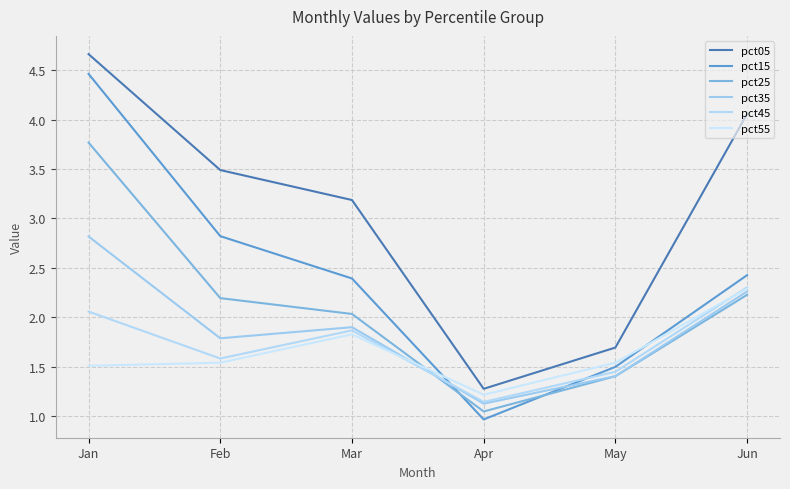

What are all the series names shown in the legend?

pct05, pct15, pct25, pct35, pct45, pct55